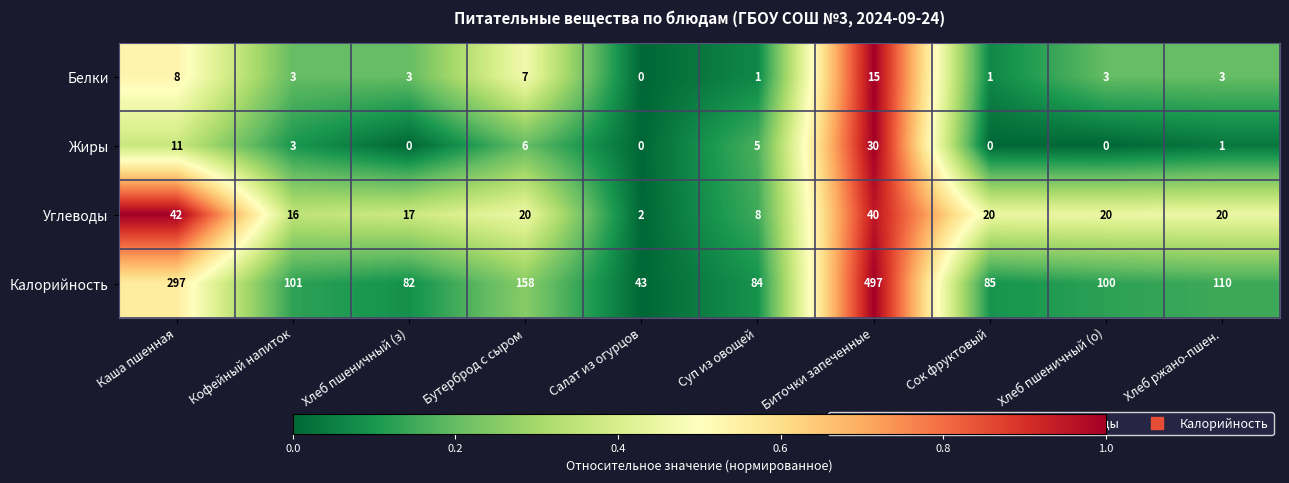

What is the difference between the second highest and minimum values in the Калорийность series?

254